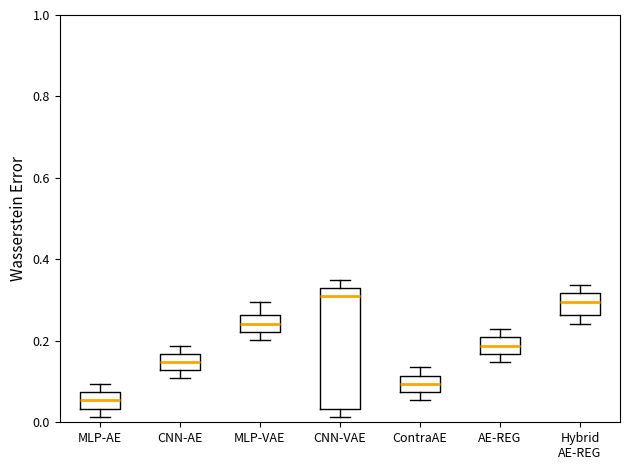

Reading left to right, read every box against the y-axis: the position of its median line, the range the box covers, and the ends of its whiskers. The values are not printed on the chart, so give them approximately, as read against the axis.

MLP-AE: median 0.06, box 0.04 to 0.08, whiskers 0.02 to 0.10
CNN-AE: median 0.14, box 0.12 to 0.16, whiskers 0.10 to 0.18
MLP-VAE: median 0.24, box 0.22 to 0.26, whiskers 0.20 to 0.30
CNN-VAE: median 0.30, box 0.04 to 0.32, whiskers 0.02 to 0.36
ContraAE: median 0.10, box 0.08 to 0.12, whiskers 0.06 to 0.14
AE-REG: median 0.18, box 0.16 to 0.20, whiskers 0.14 to 0.22
Hybrid AE-REG: median 0.30, box 0.26 to 0.32, whiskers 0.24 to 0.34